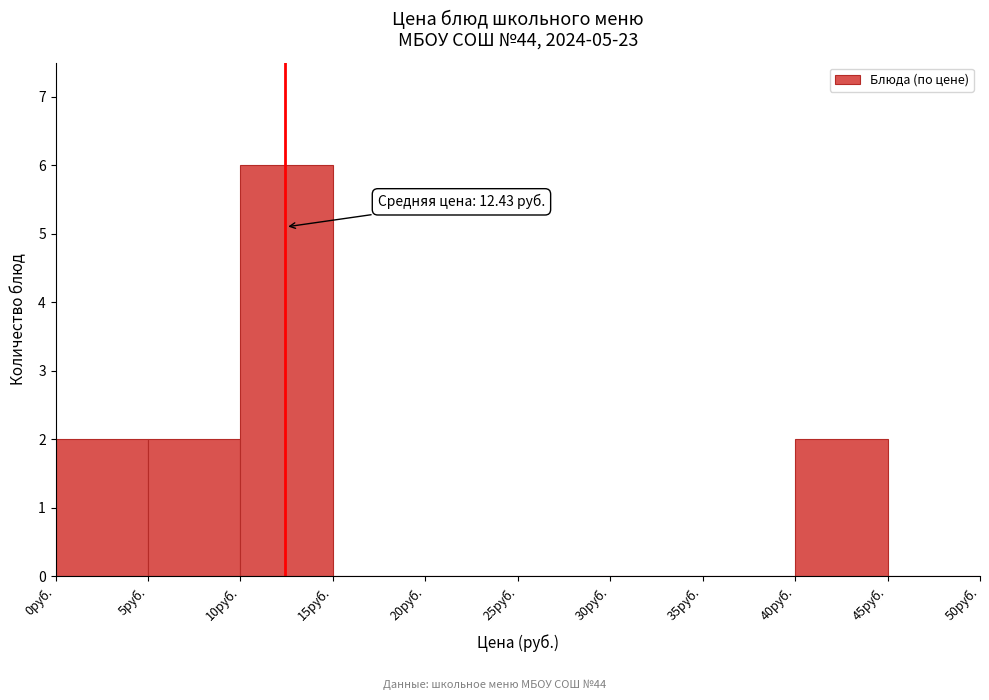

Which range on the x-axis has the tallest bar?

10 to 15